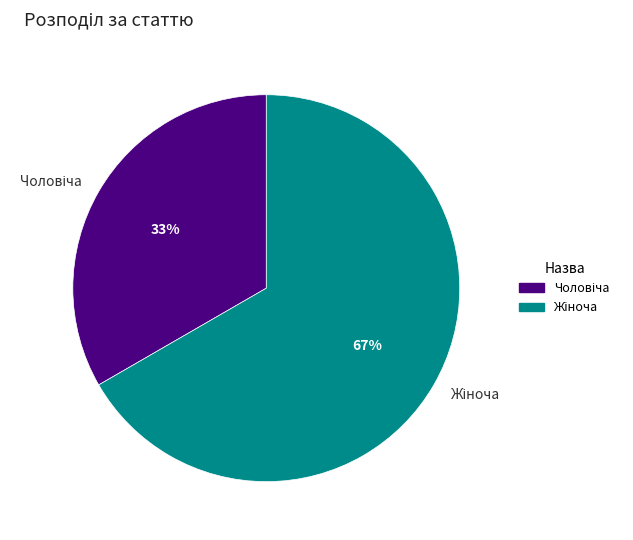

Does any single category account for the majority?

Yes